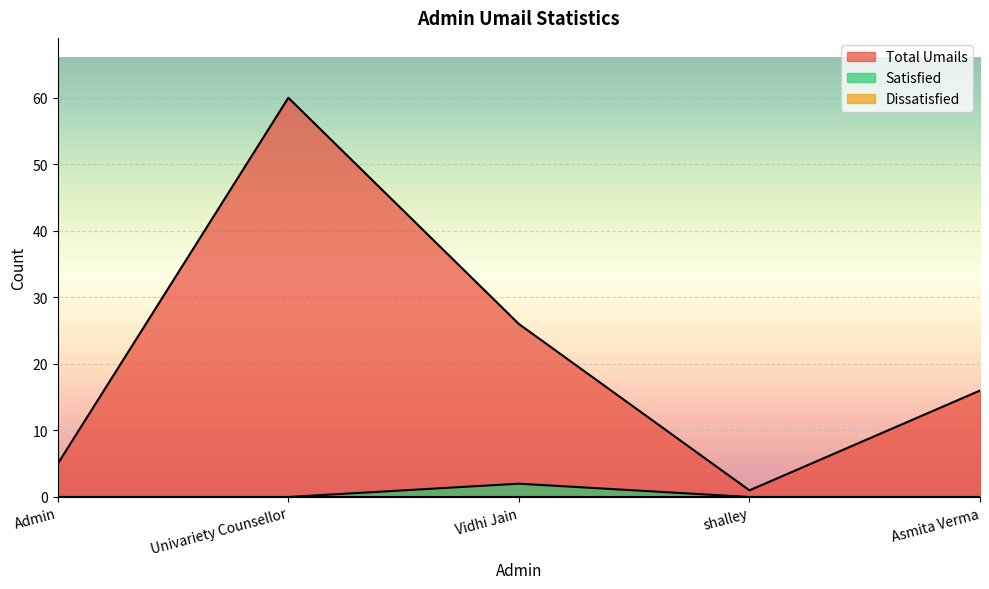

At which label does Satisfied reach its minimum?

Admin